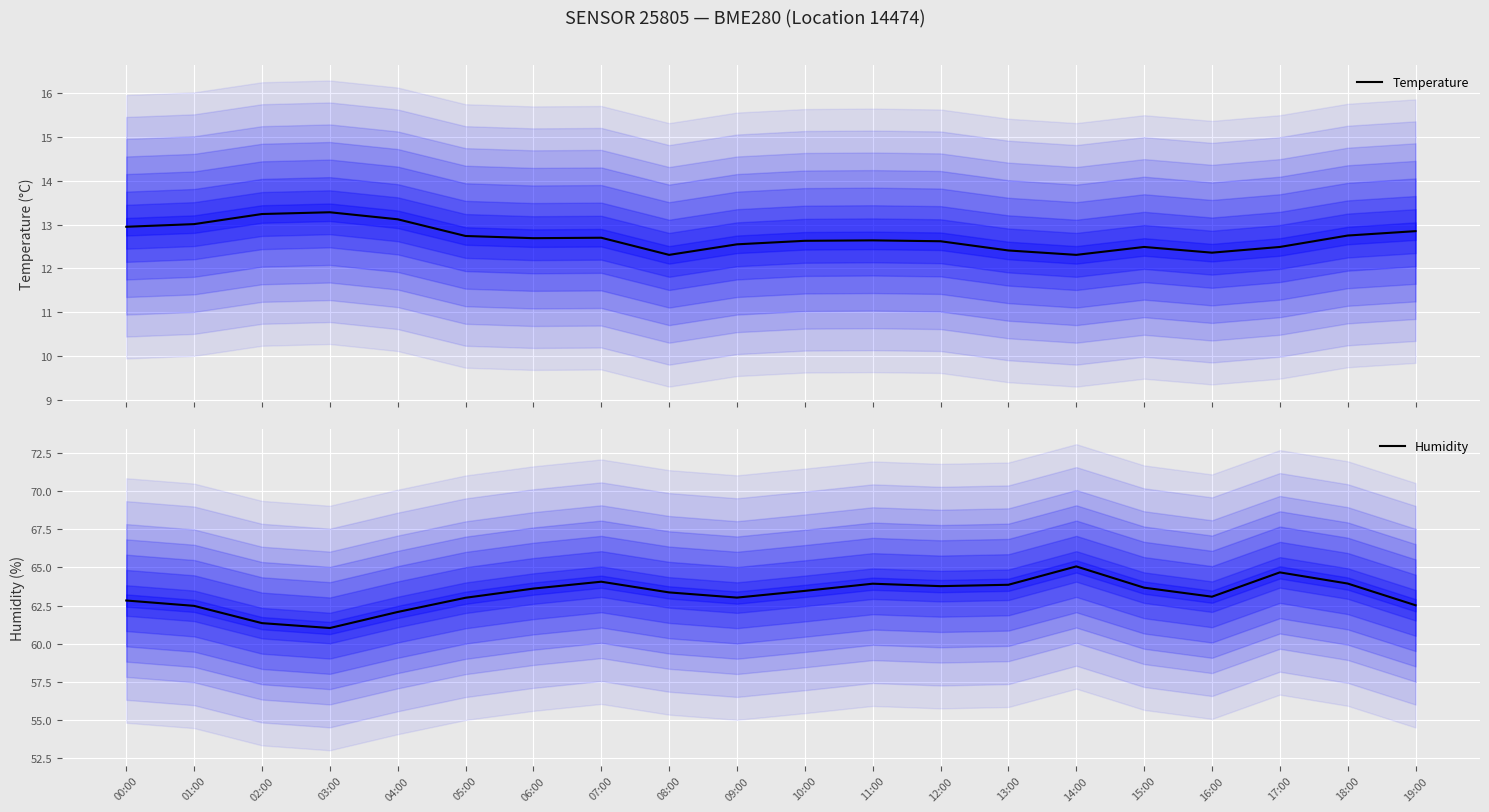

Reading left to right, list all the values displayed in this chart.

Temperature: 12.9	13.0	13.2	13.3	13.1	12.7	12.7	12.7	12.3	12.6	12.6	12.6	12.6	12.4	12.3	12.5	12.4	12.5	12.8	12.8
Humidity: 62.8	62.5	61.4	61.0	62.1	63.0	63.6	64.1	63.4	63.0	63.5	63.9	63.8	63.9	65.1	63.7	63.1	64.7	63.9	62.5